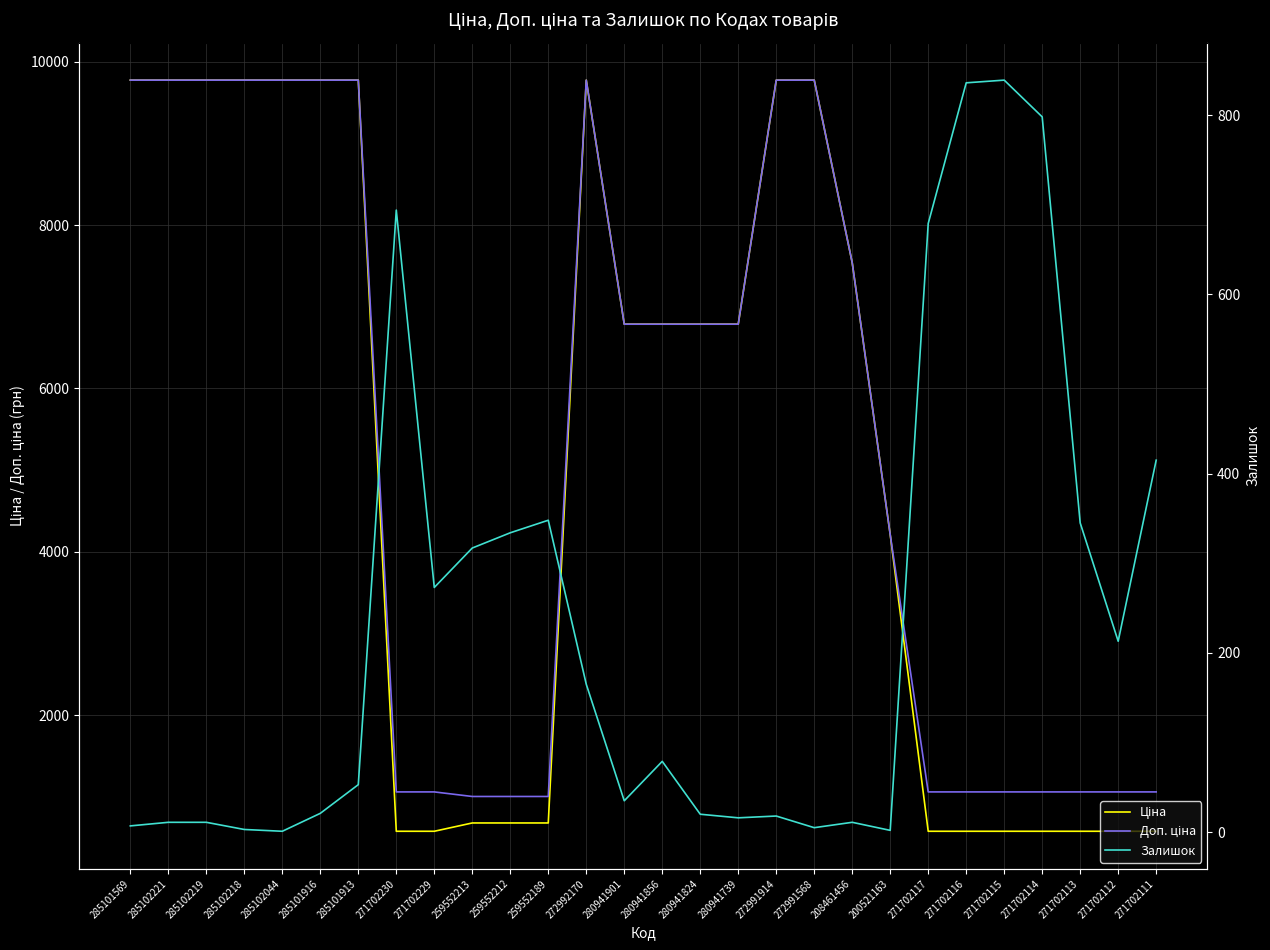

What is the spread (max minus min) of values at 272991568?

9770.5